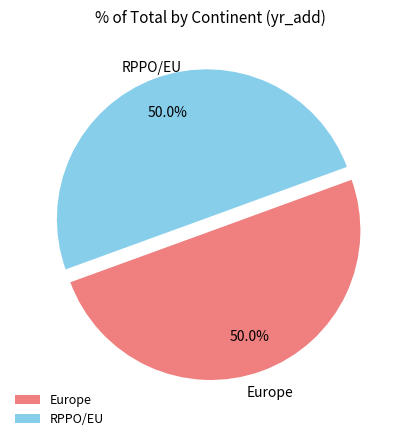

To the nearest percent, what percentage of the pie is Europe?

50%